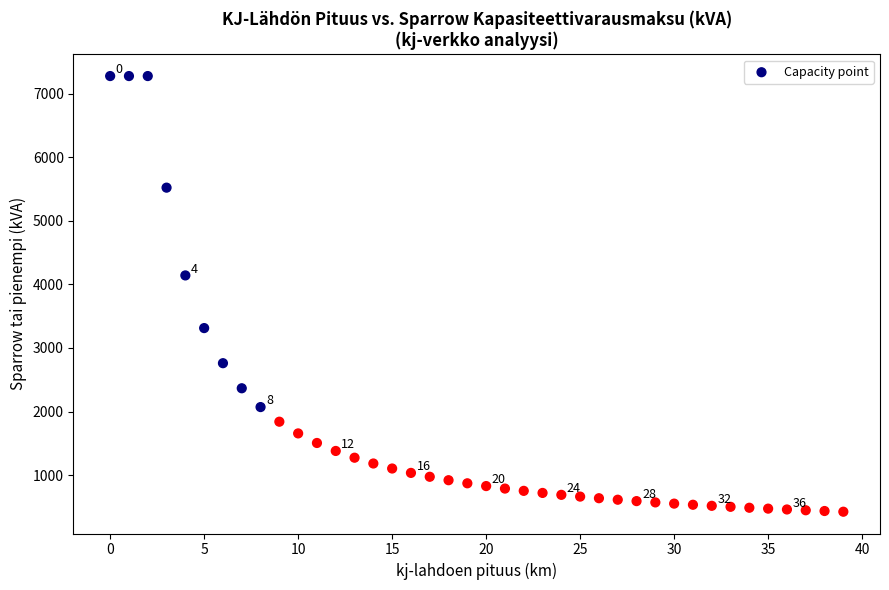

What Y value in the scatter plot is closest to 3849?

4139.9